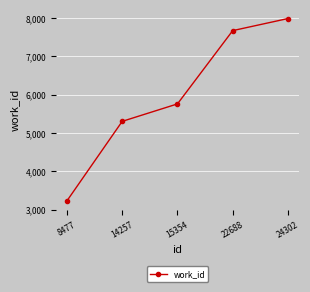

Rank the categories by value from lowest to highest.

8477, 14257, 15354, 22688, 24302